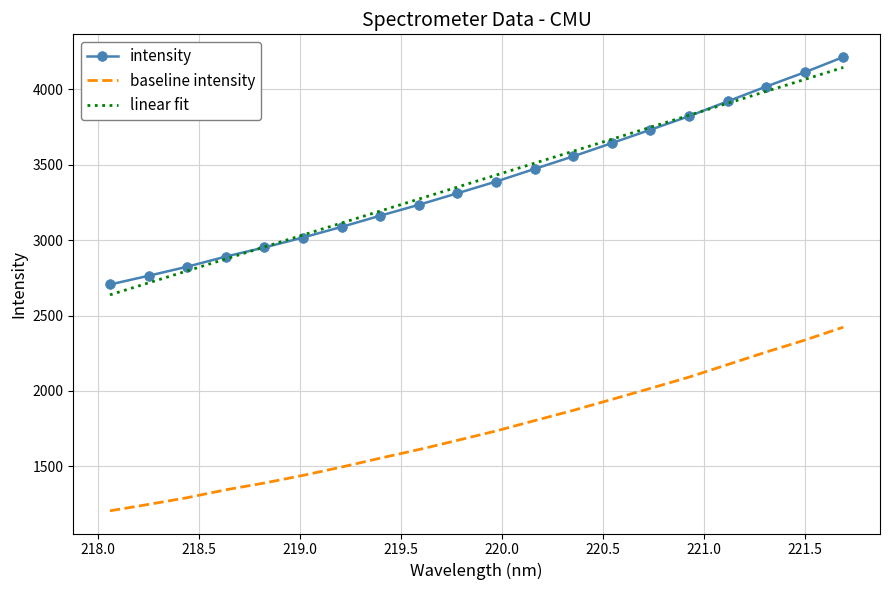

True or false: baseline intensity and linear fit intersect in this chart.

False